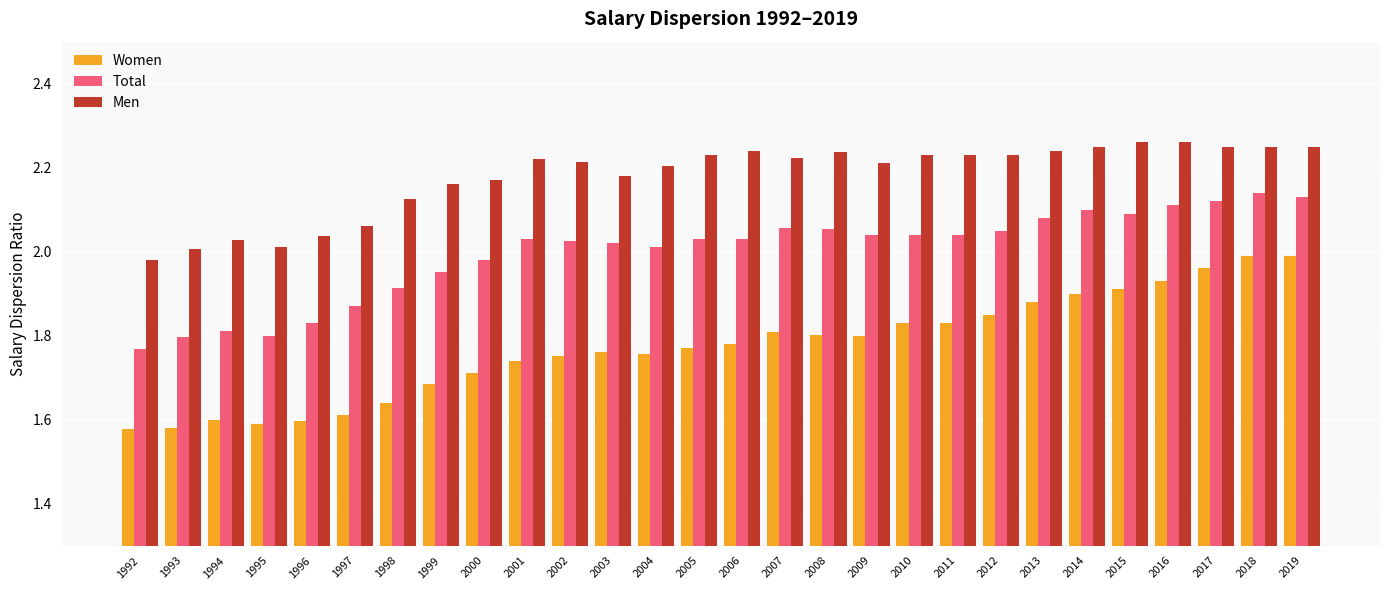

What are all the series names shown in the legend?

Women, Total, Men